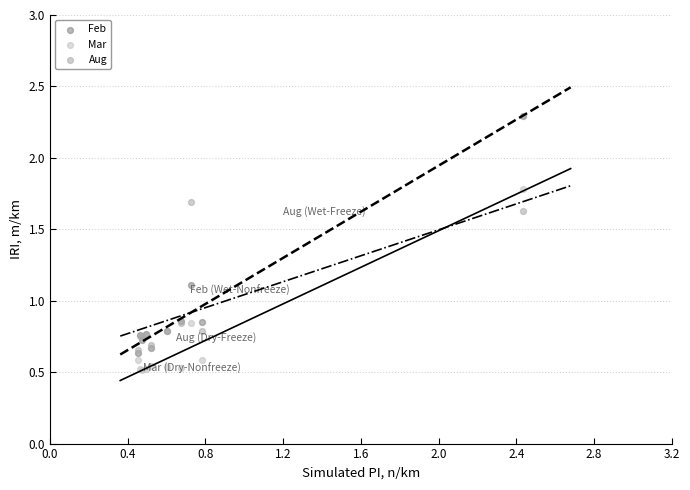

What are all the series names shown in the legend?

Feb, Mar, Aug